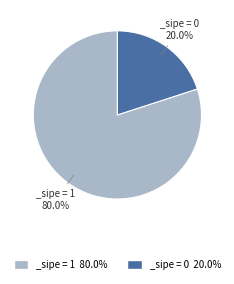

Which slice is the largest?

_sipe = 1 80.0%